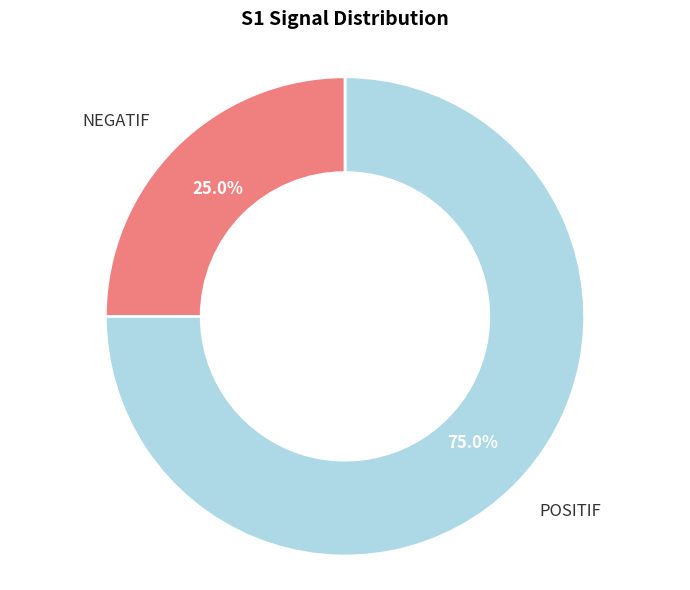

How many slices are in this pie chart?

2